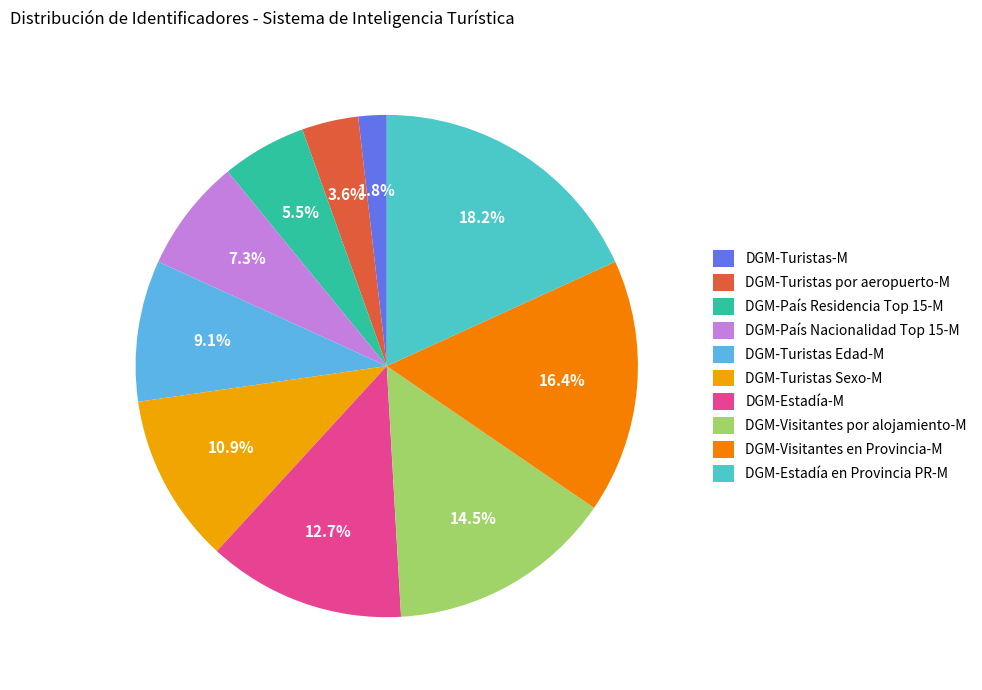

Rank the categories by value from highest to lowest.

DGM-Estadía en Provincia PR-M, DGM-Visitantes en Provincia-M, DGM-Visitantes por alojamiento-M, DGM-Estadía-M, DGM-Turistas Sexo-M, DGM-Turistas Edad-M, DGM-País Nacionalidad Top 15-M, DGM-País Residencia Top 15-M, DGM-Turistas por aeropuerto-M, DGM-Turistas-M